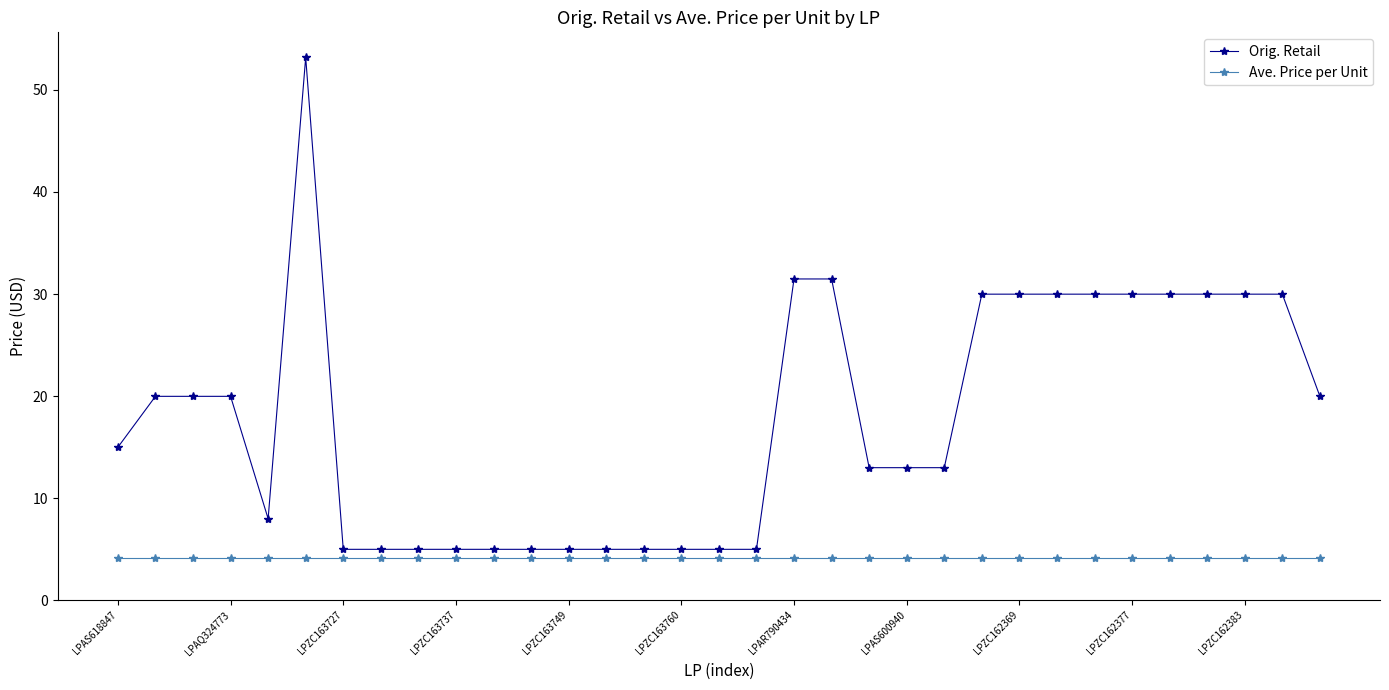

What is the value of the Ave. Price per Unit point at the 25th from the left?

4.1